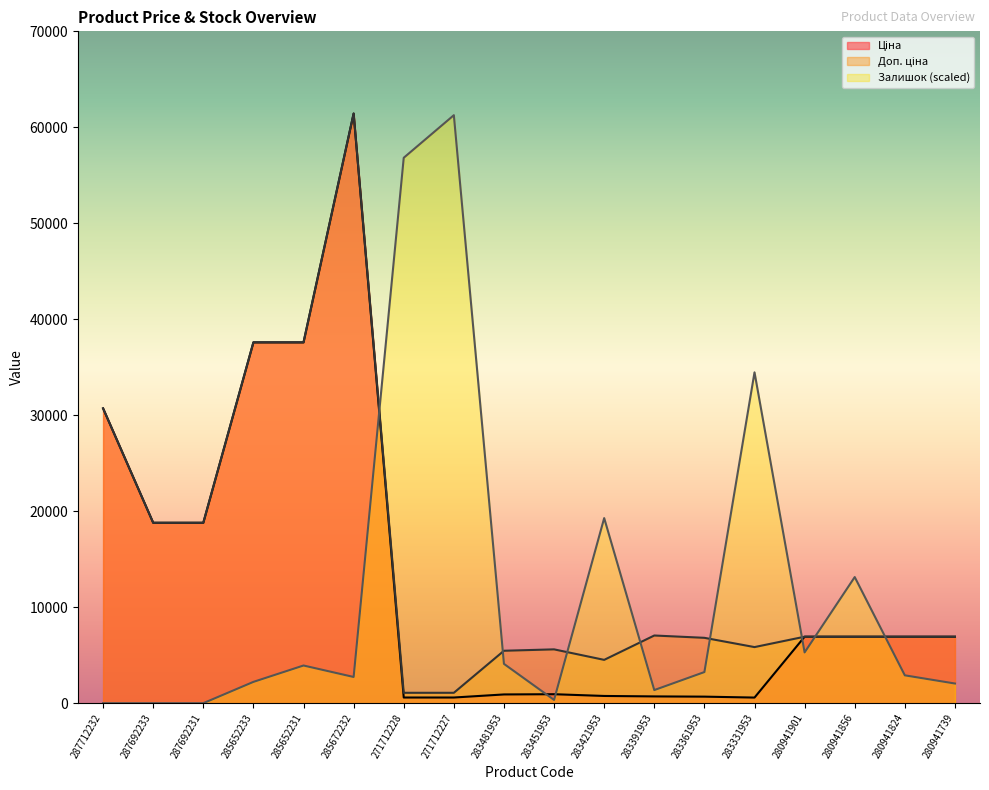

At which category does the chart reach its peak across all series?

285672232